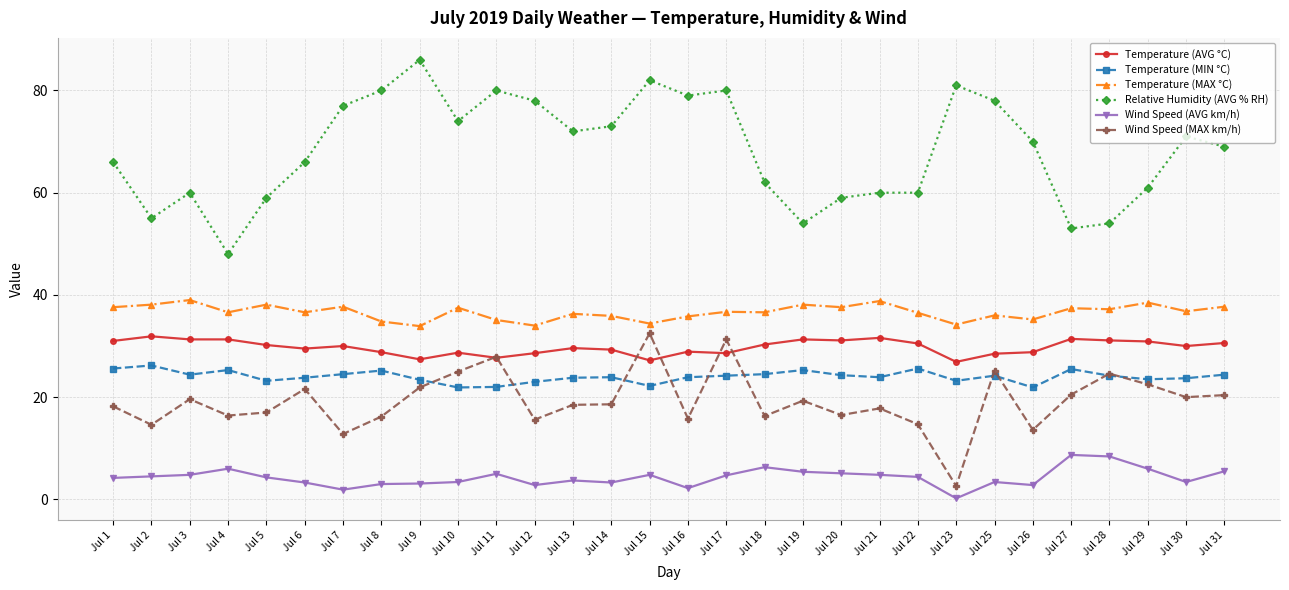

True or false: Temperature (AVG °C) and Relative Humidity (AVG % RH) intersect in this chart.

False